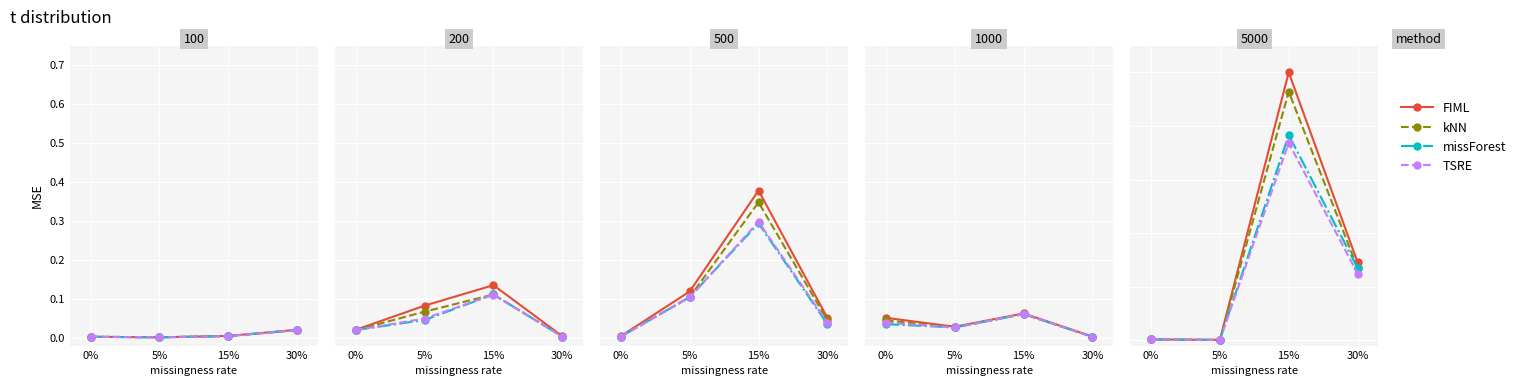

In kNN, how many points are lower than both neighbors (excluding endpoints)?

1